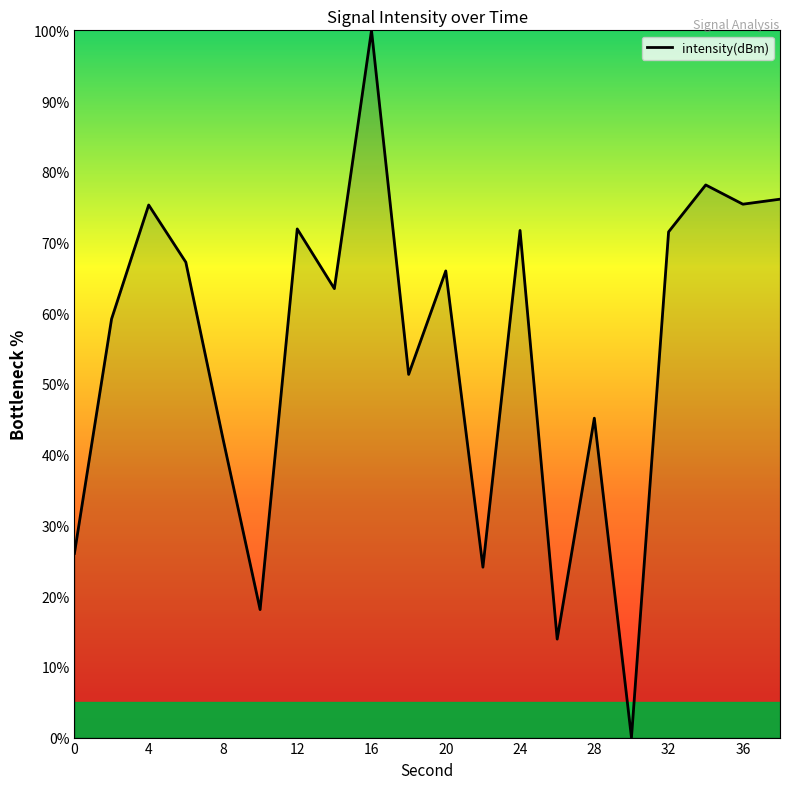

How many lines are shown in the chart?

1